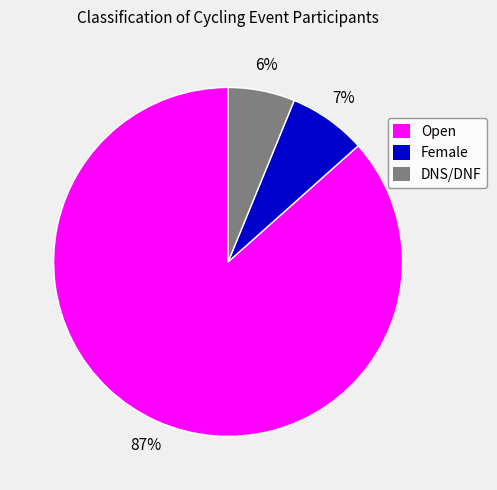

Do DNS/DNF and Open together represent more than half of the pie?

Yes